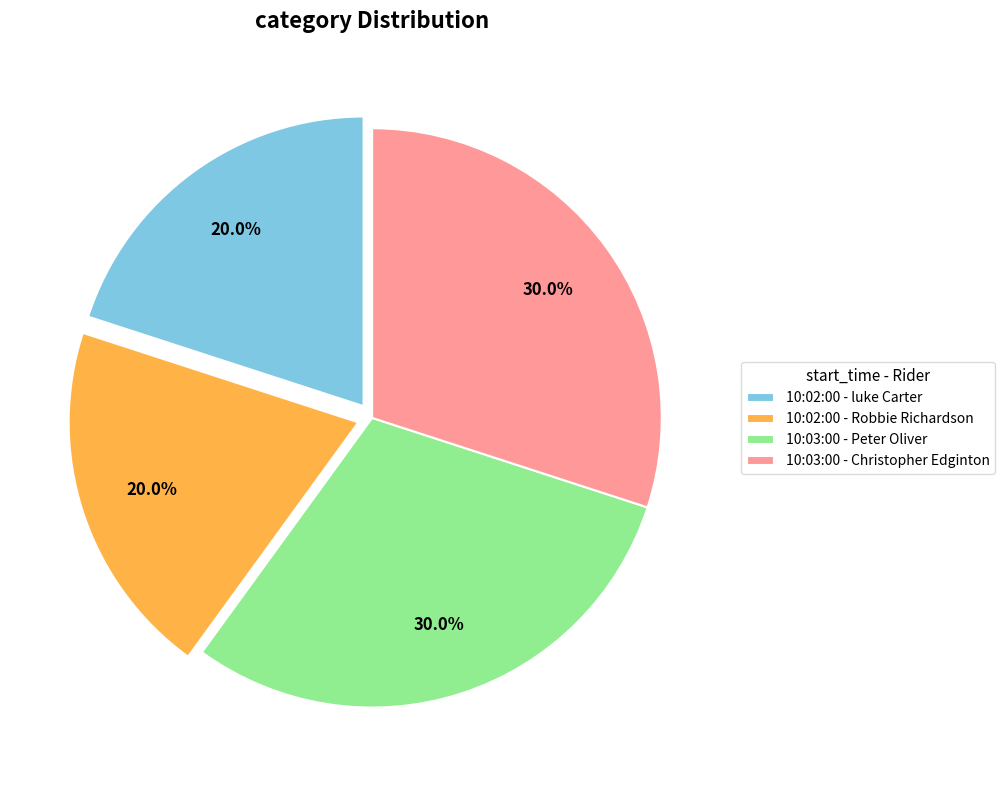

To the nearest percent, what portion does 10:02:00 - Robbie Richardson represent?

20%